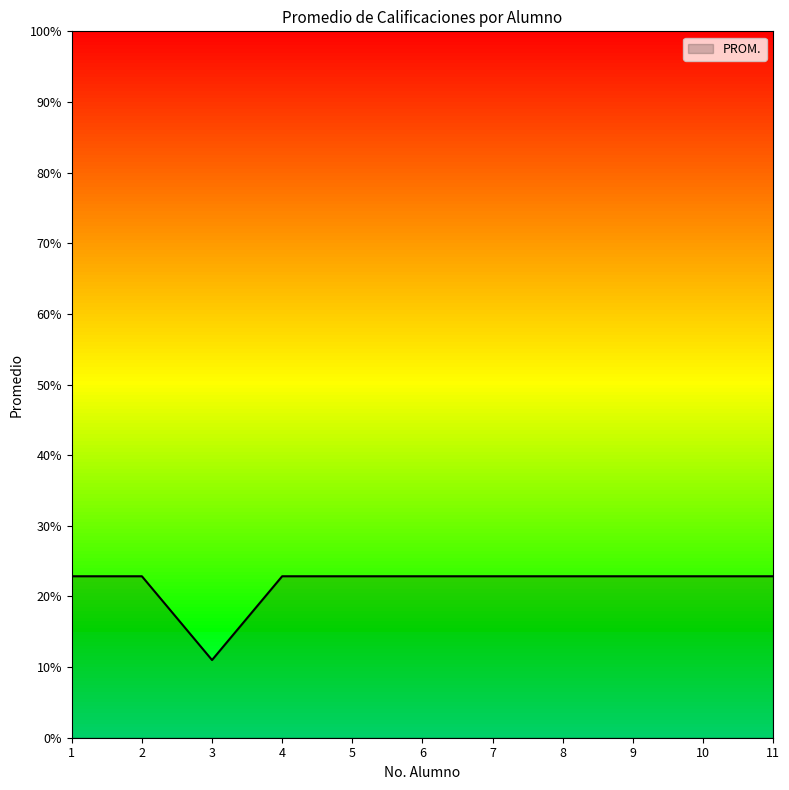

What is the value of the 9th point from the left?

22.9